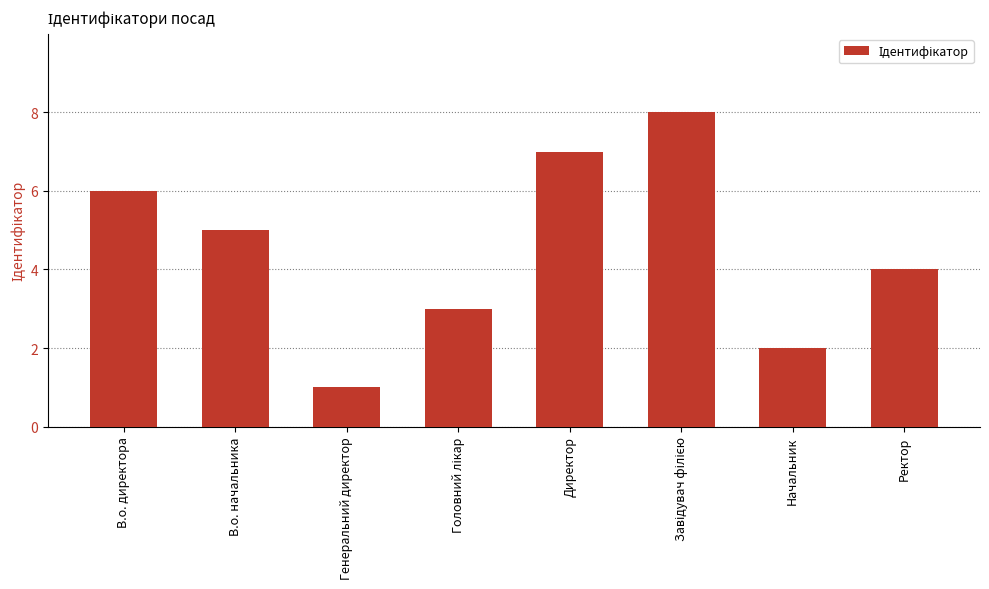

What is the sum of all values?

36